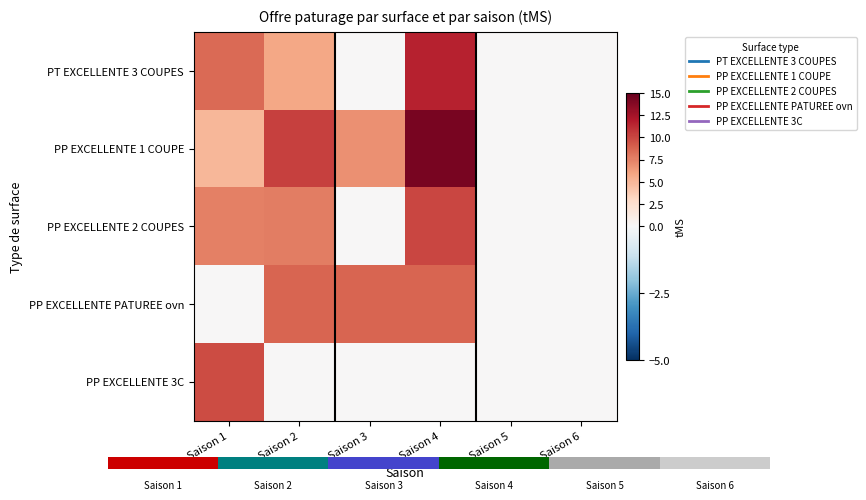

How many distinct data groups are displayed?

5